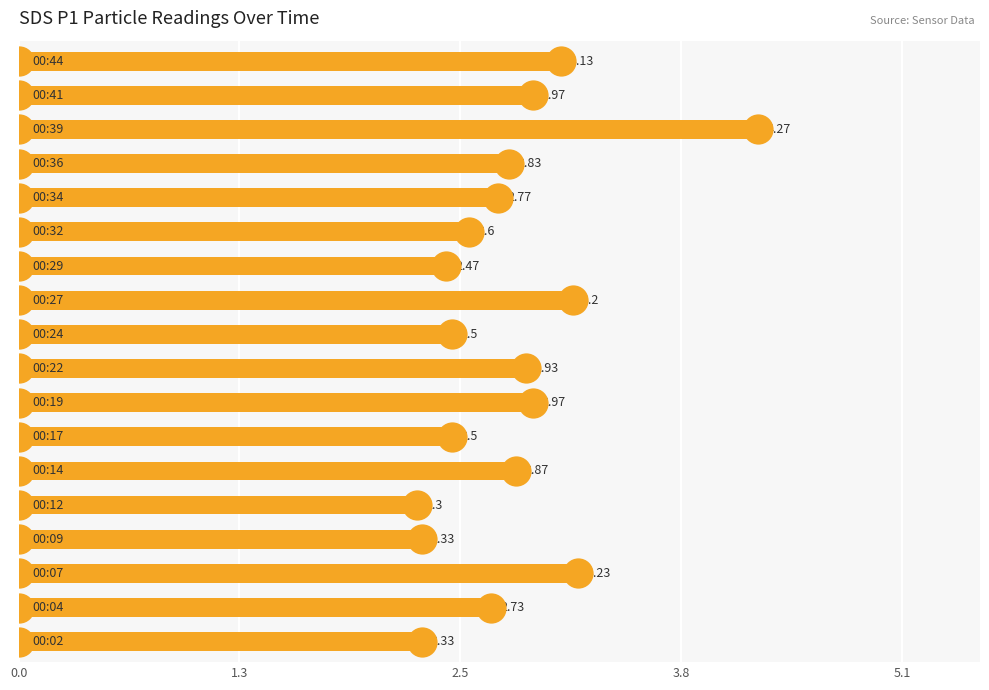

How many distinct data groups are displayed?

1